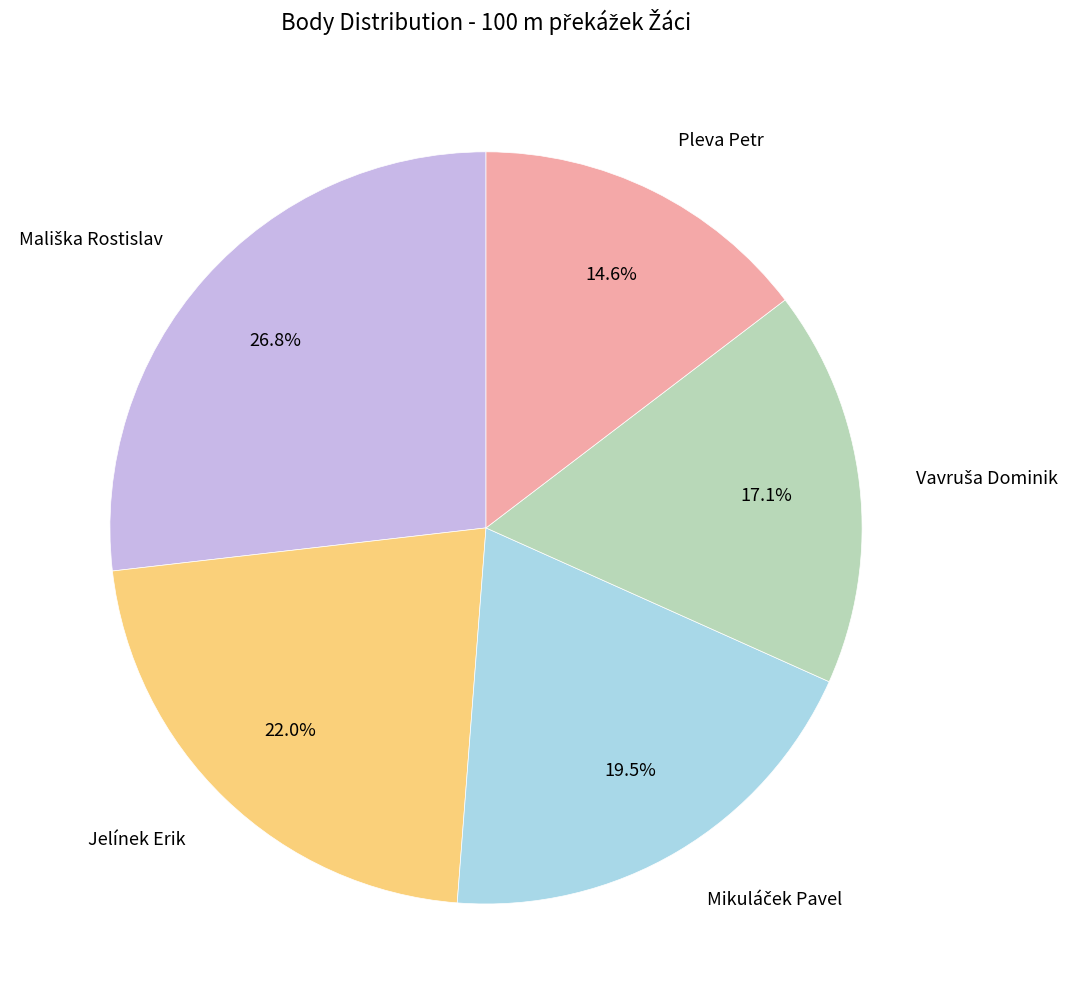

Is there a majority slice in this chart?

No